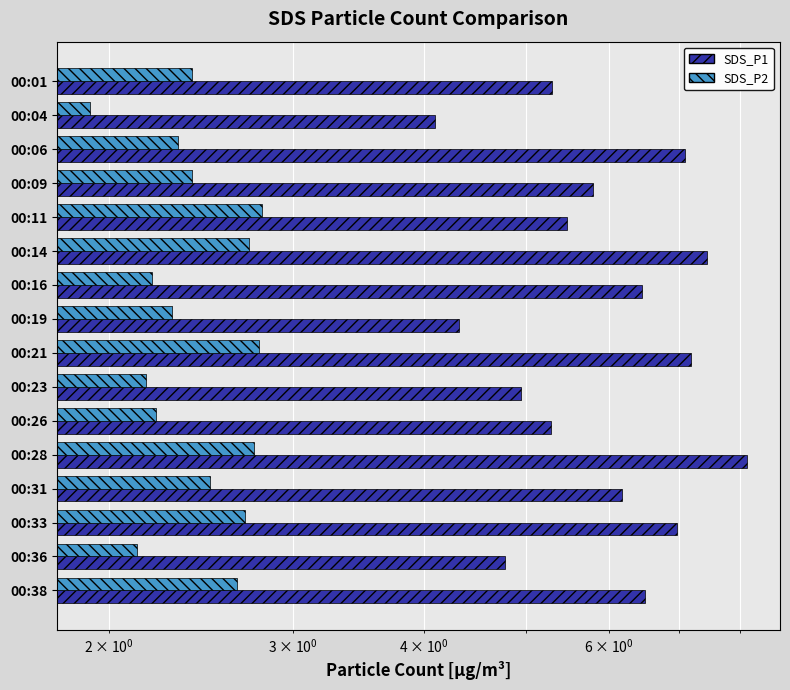

Where is SDS_P1 nearest to the value 6?

00:31